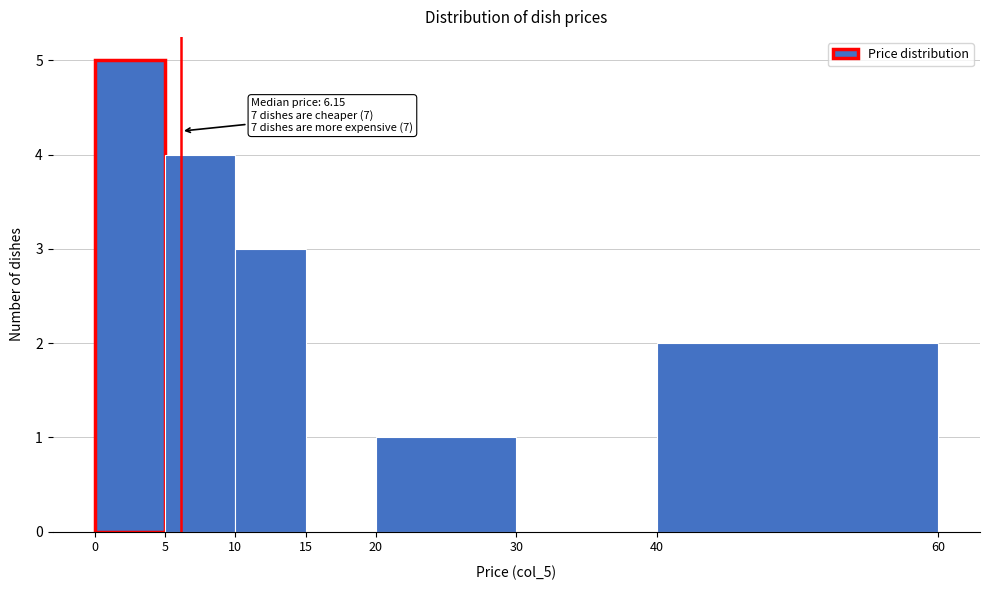

Over which range of the x-axis is the bar tallest?

0 to 5